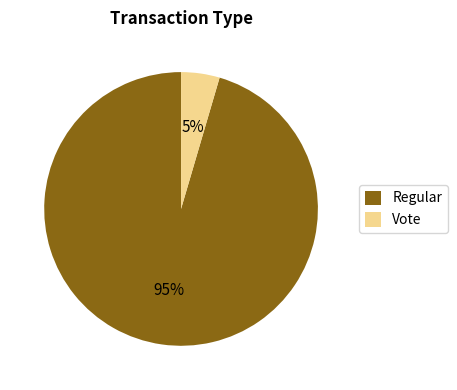

Which slice is the smallest?

Vote